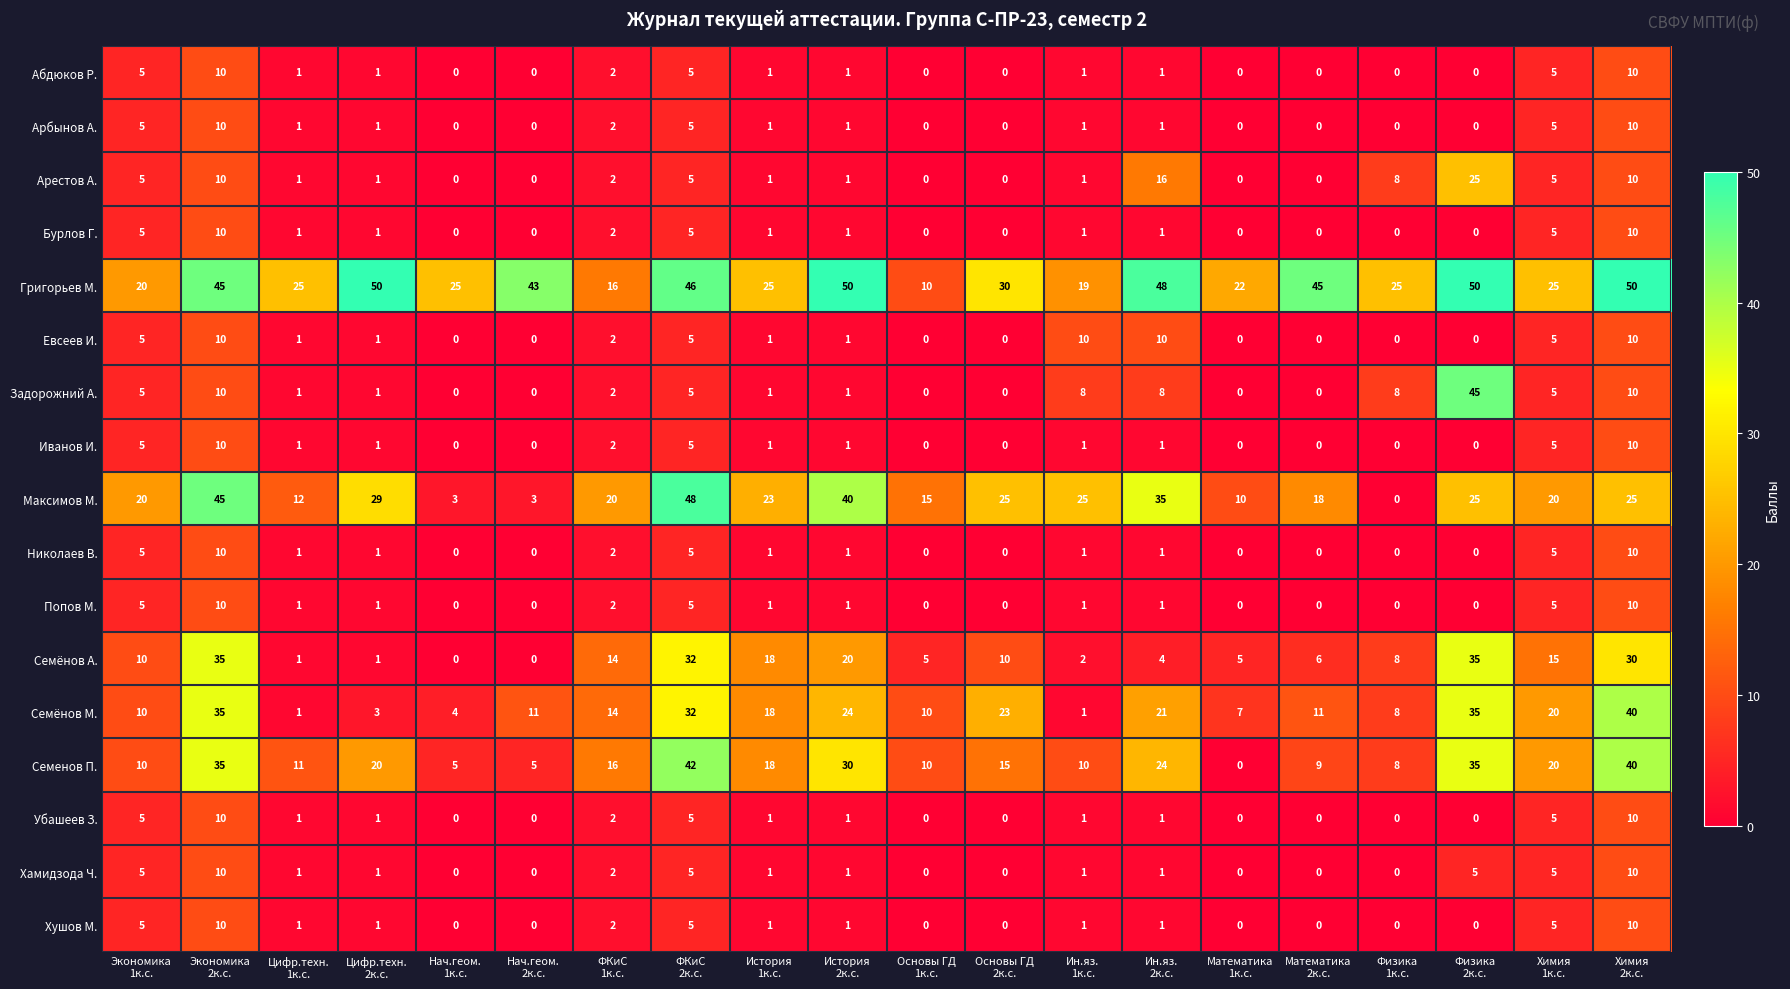

Which series has the largest total across all categories?

Григорьев М.